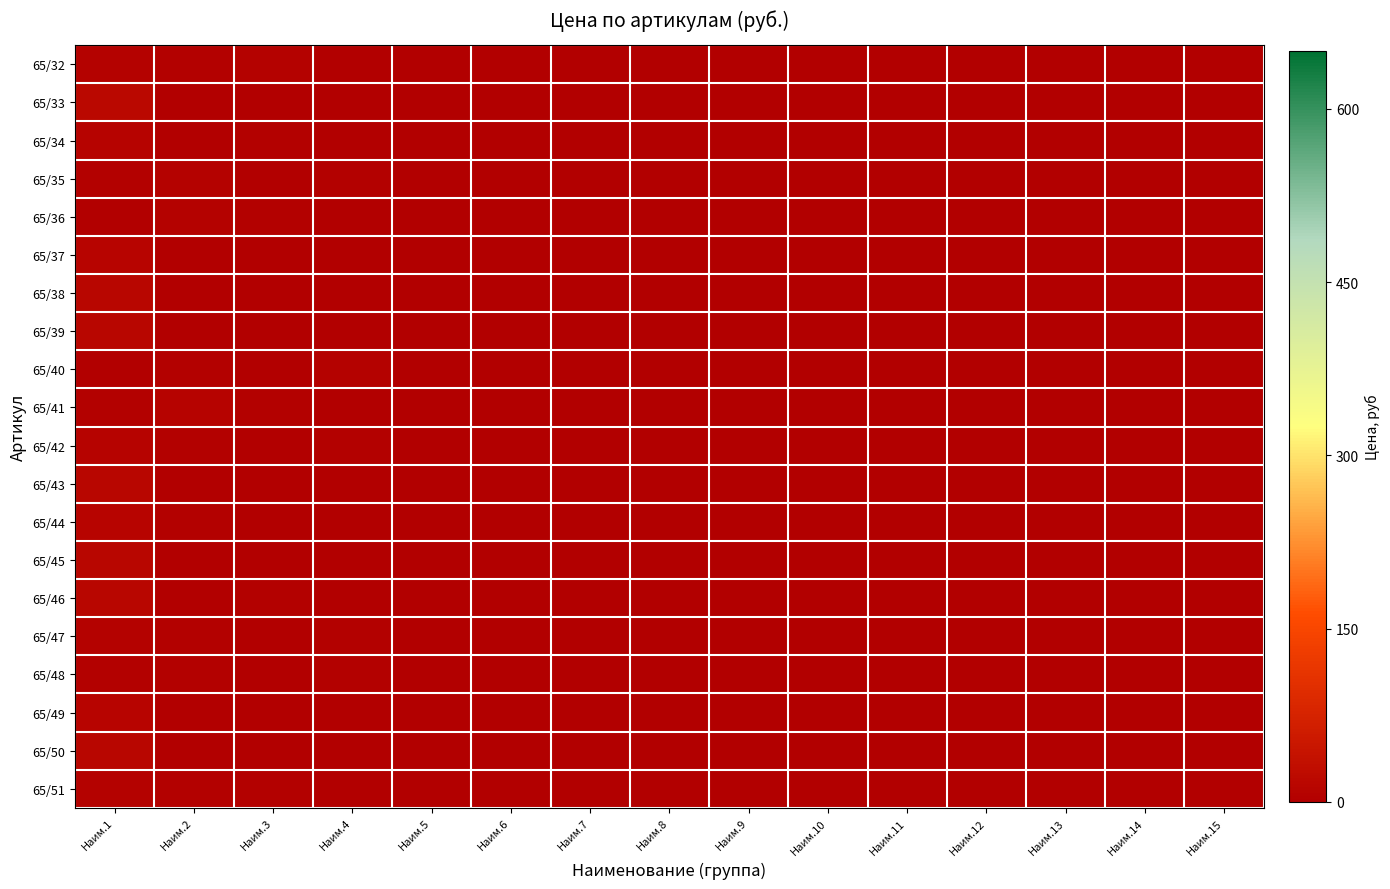

Count the number of data series in this chart.

20